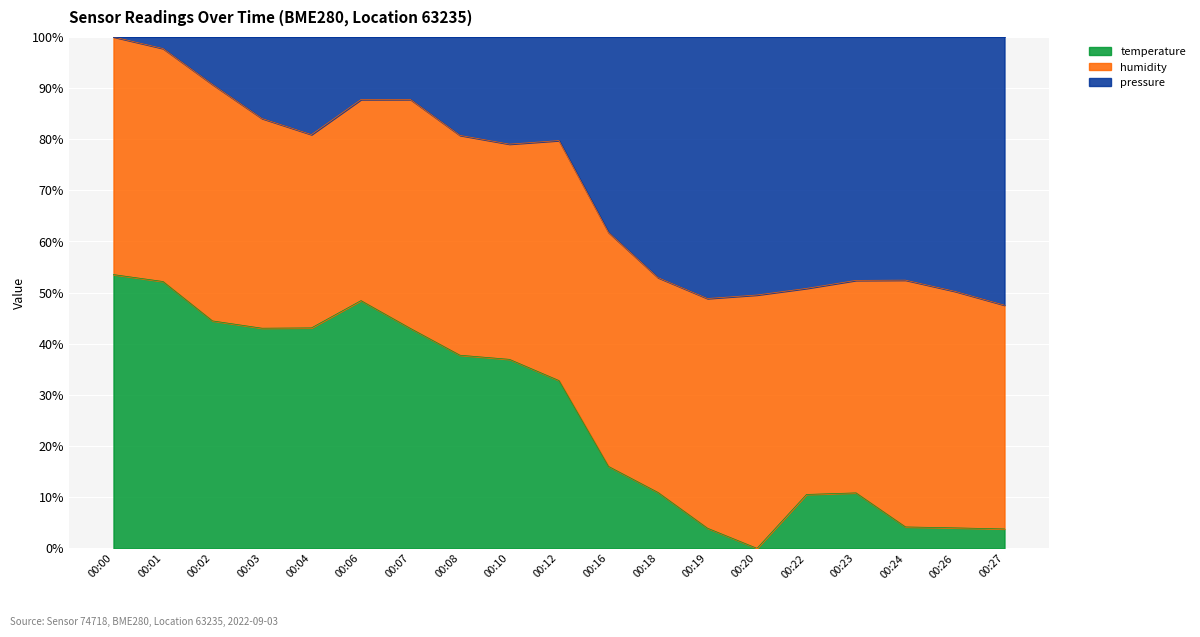

Which series changed the most between 00:00 and 00:19?

pressure